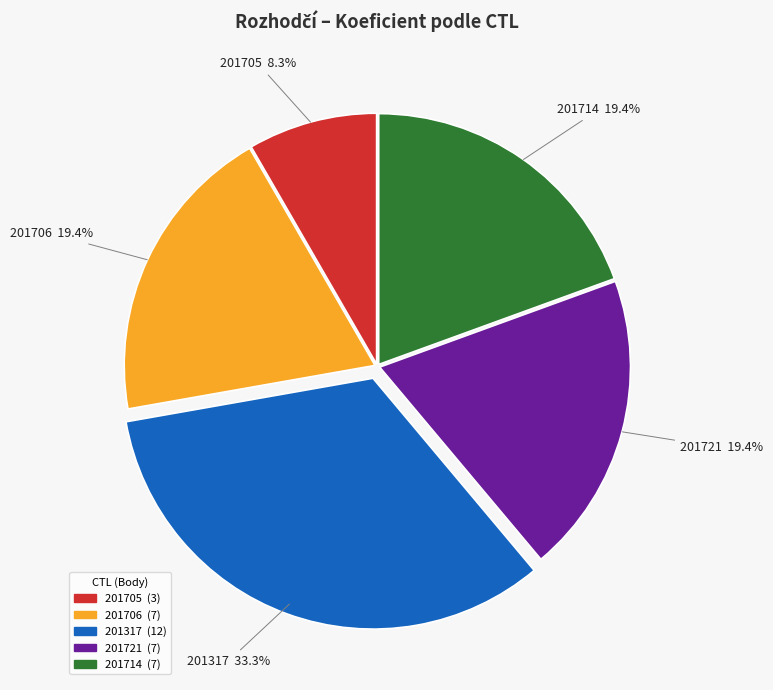

Is it true that 201714 is 26% of the pie?

False